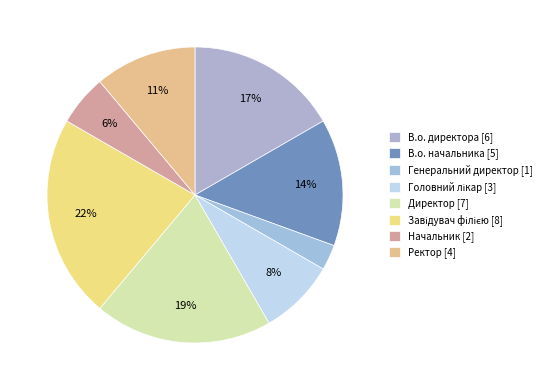

What percentage is the Ректор slice, to the nearest percent?

11%